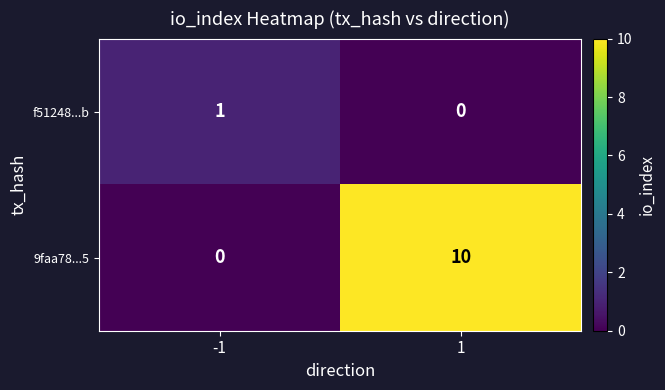

What is the difference between the maximum and minimum values in the 9faa78...5 series?

10